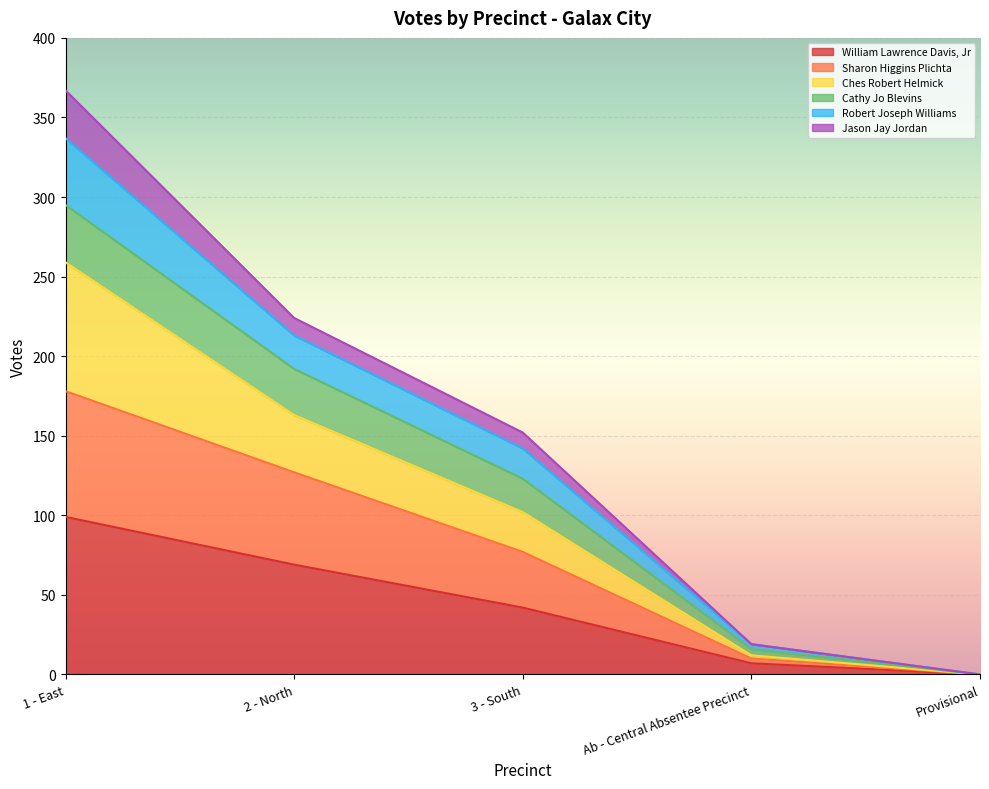

At which label does Cathy Jo Blevins first exceed 123?

1 - East